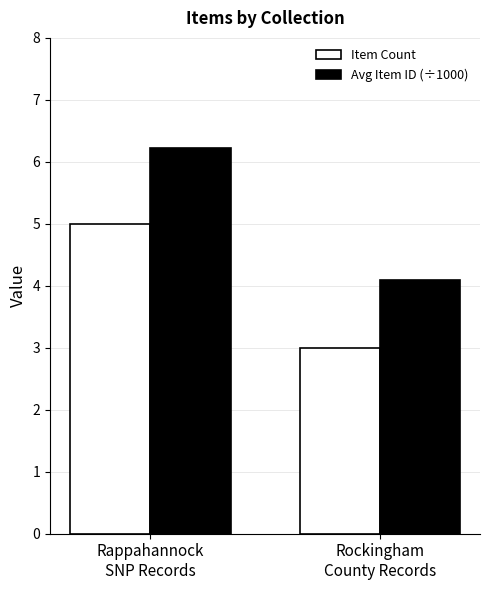

Count the Item Count values in the range 3 to 5.

2